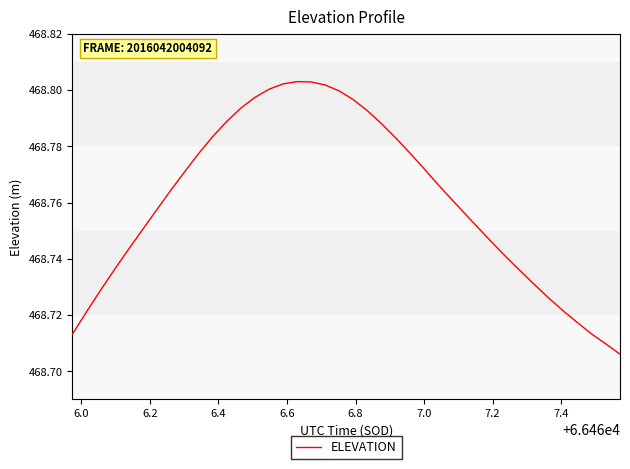

Does the chart display data point markers on the line(s)?

No